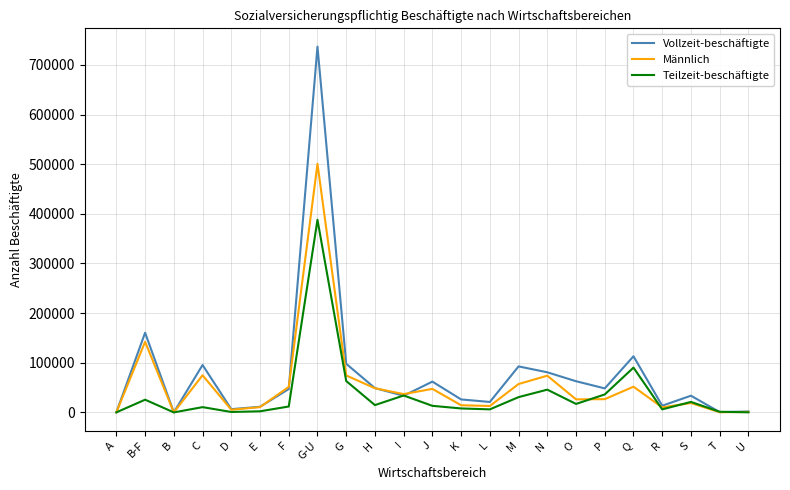

The value of Teilzeit-beschäftigte at R is 6092. True or false?

True